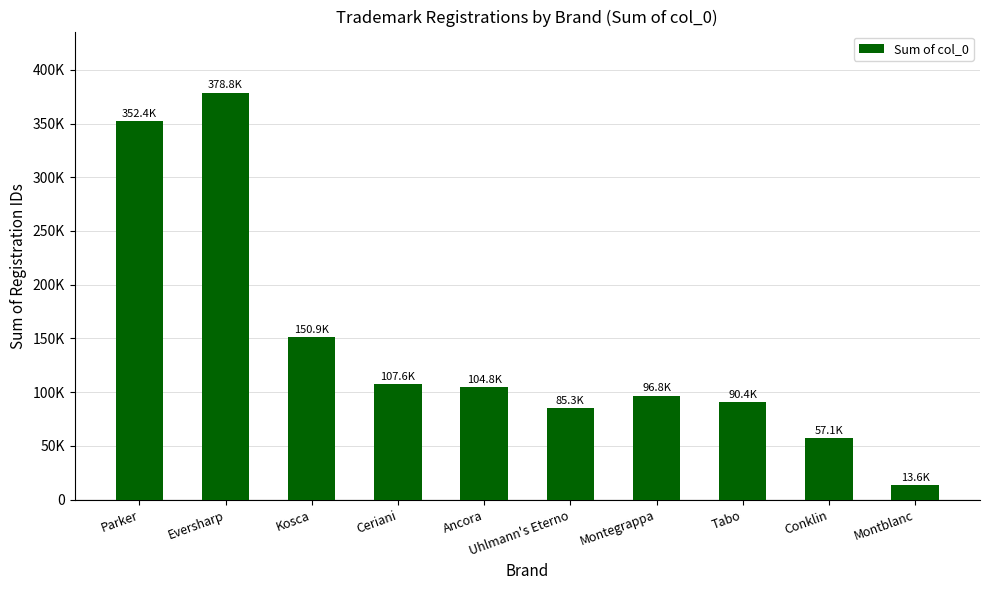

What is the label of the 7th bar from the right?

Ceriani